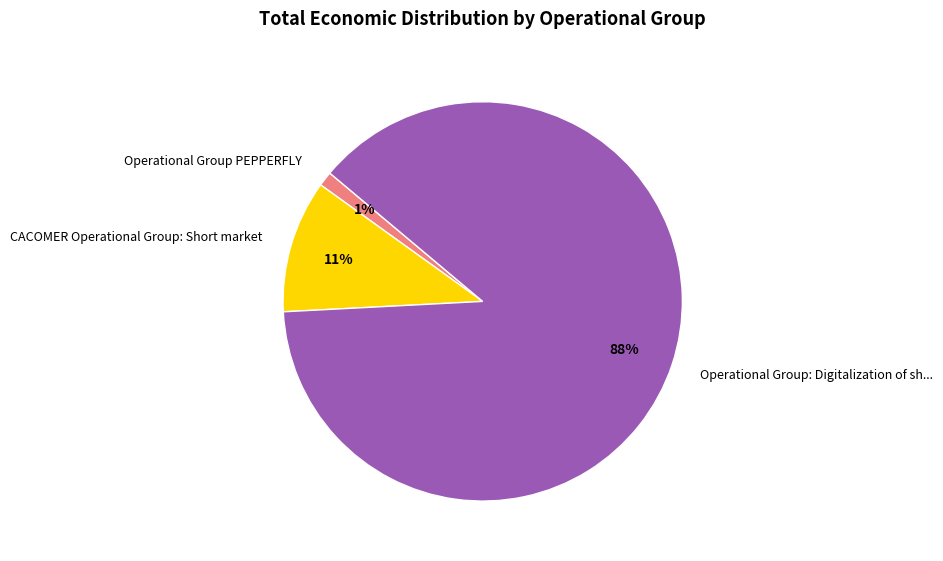

To the nearest percent, what is the difference between the largest and smallest slice percentages?

87%